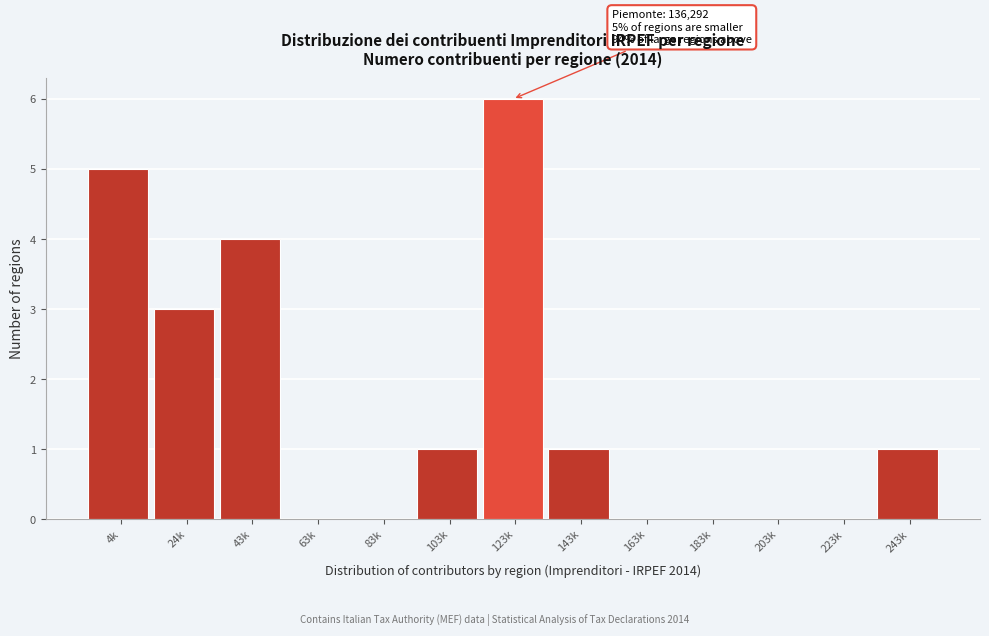

Reading right to left, transcribe all the data shown in this chart.

243k=1	223k=0	203k=0	183k=0	163k=0	143k=1	123k=6	103k=1	83k=0	63k=0	43k=4	24k=3	4k=5